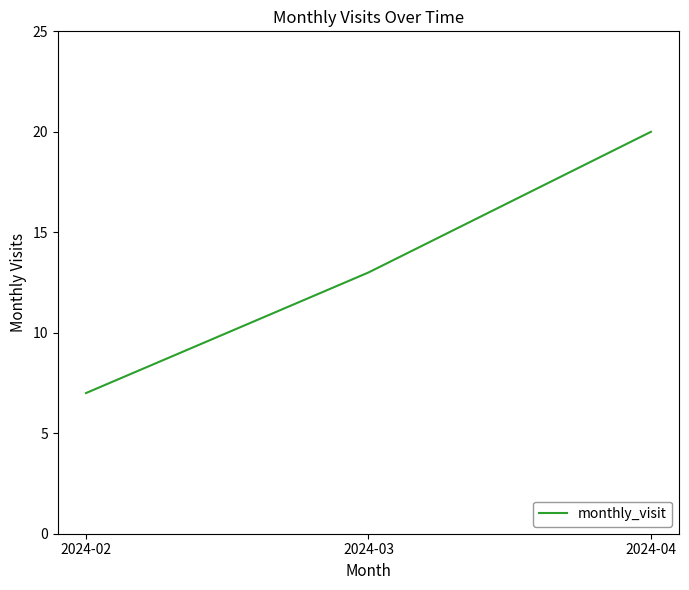

Is this an area chart (filled region under the line)?

No